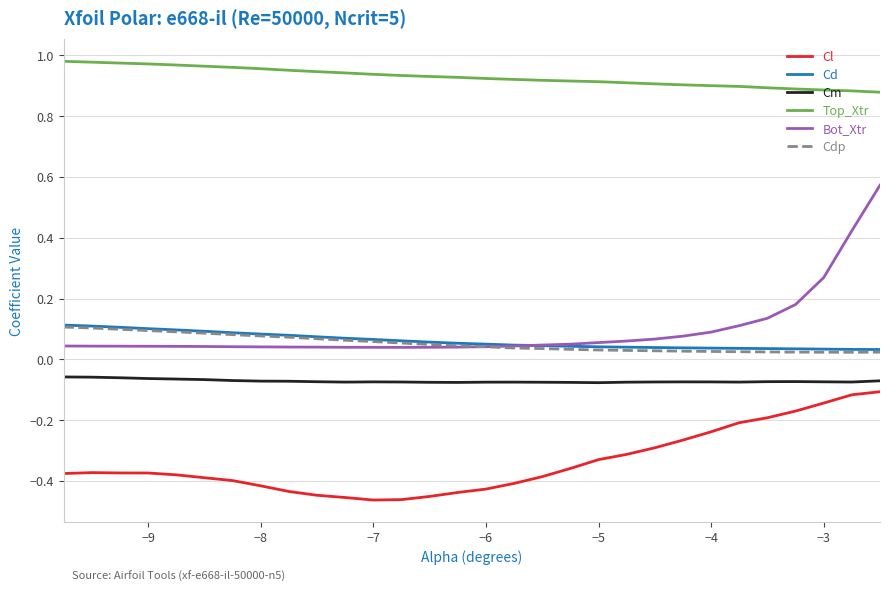

How many lines are shown in the chart?

6